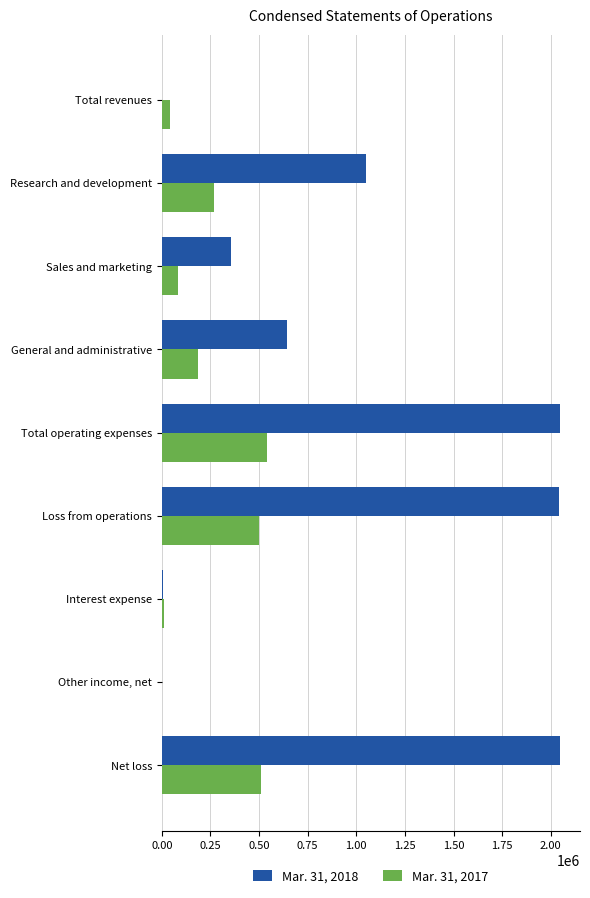

What are all the series names shown in the legend?

Mar. 31, 2018, Mar. 31, 2017